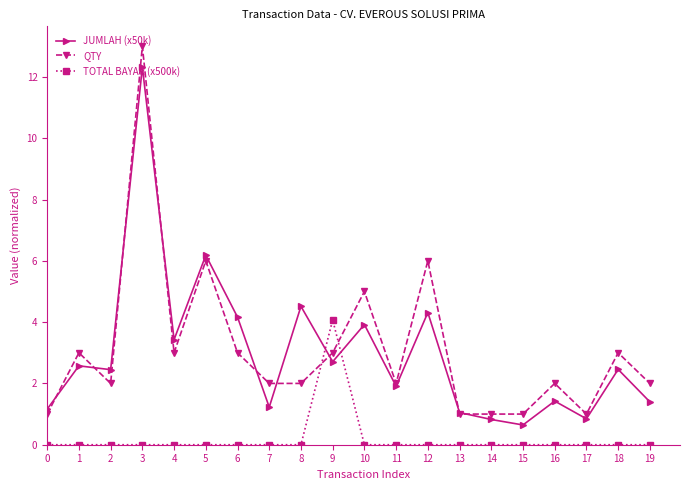

How many series are shown in this chart?

3